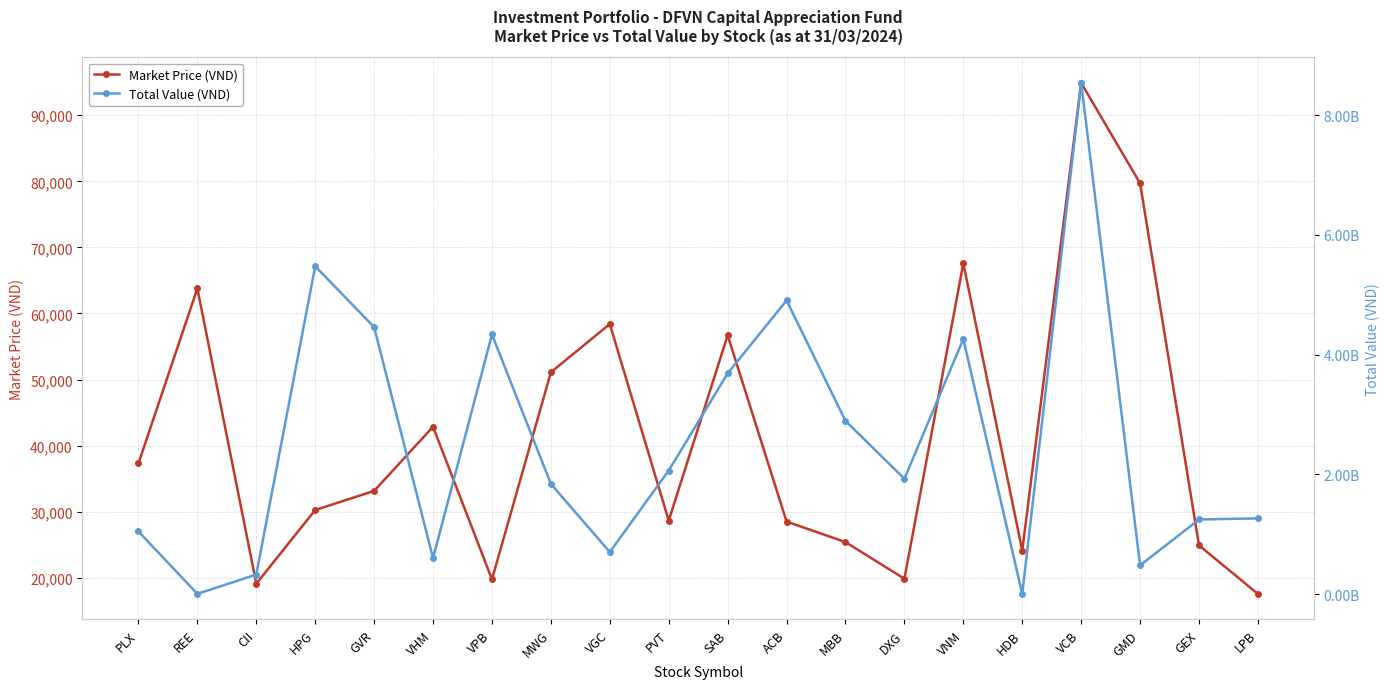

At how many categories does at least one series exceed 6801886862?

1